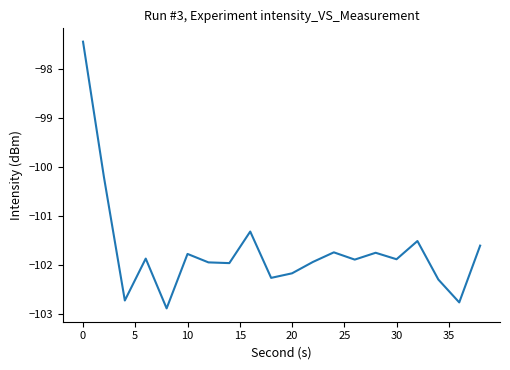

How many lines are shown in the chart?

1